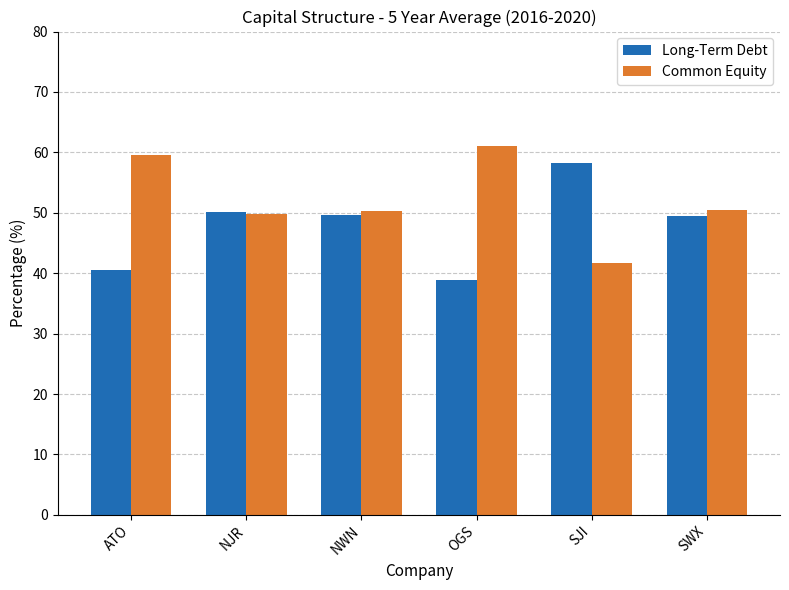

What is the total value across all series at SJI?

100.0